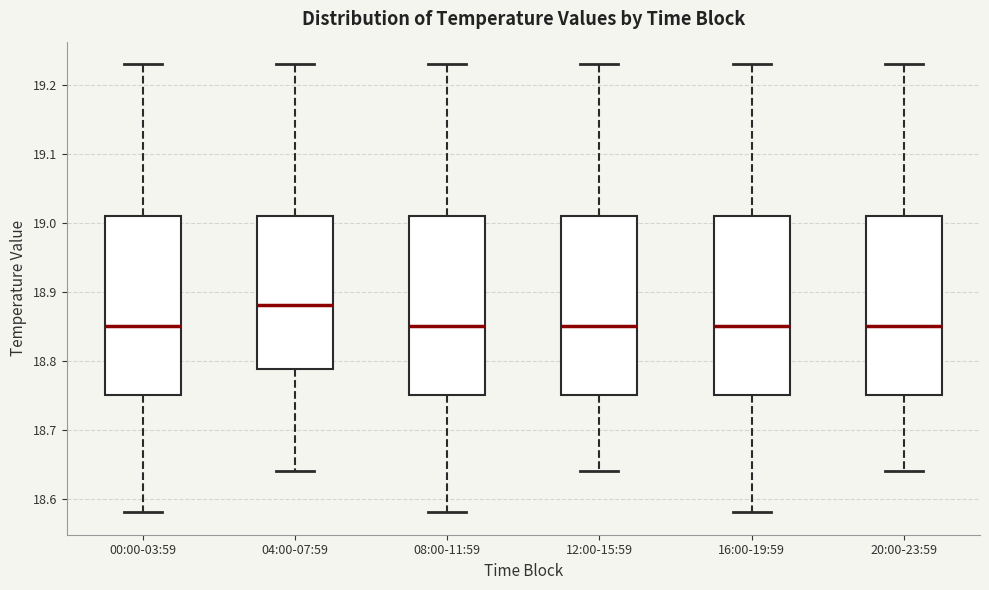

Where does the median line of the box for 08:00-11:59 sit on the y-axis? The values are not printed on the chart, so give them approximately, as read against the axis.

18.85